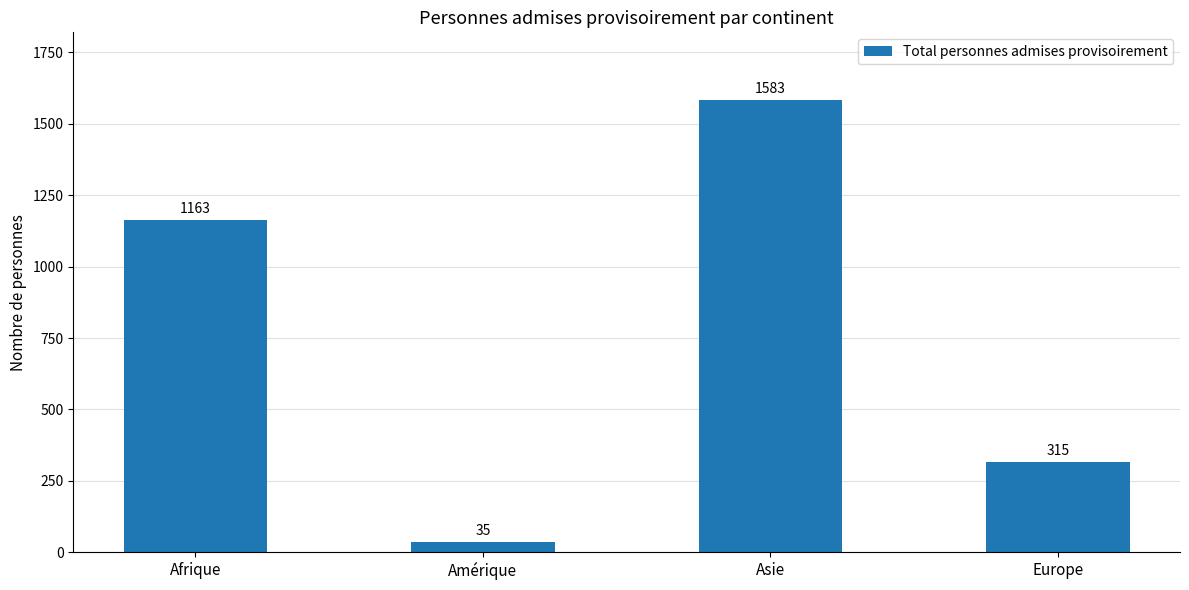

Which label corresponds to the largest value in the chart?

Asie